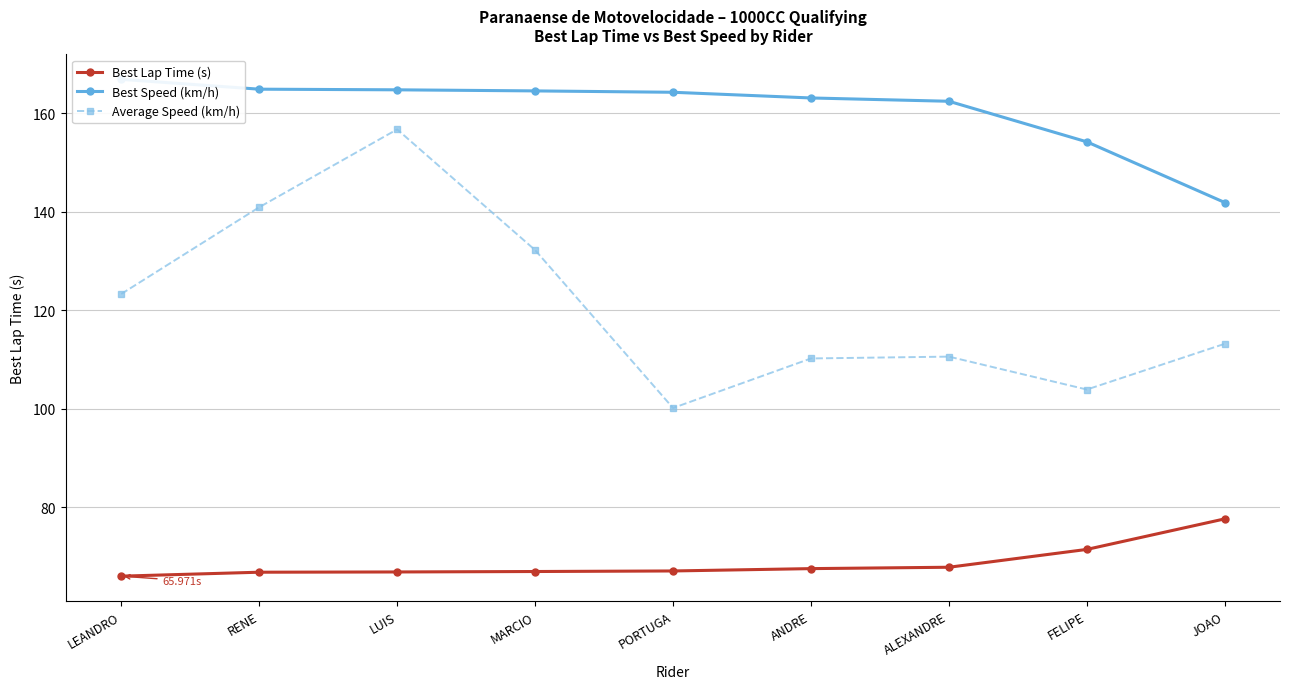

How many distinct data groups are displayed?

3